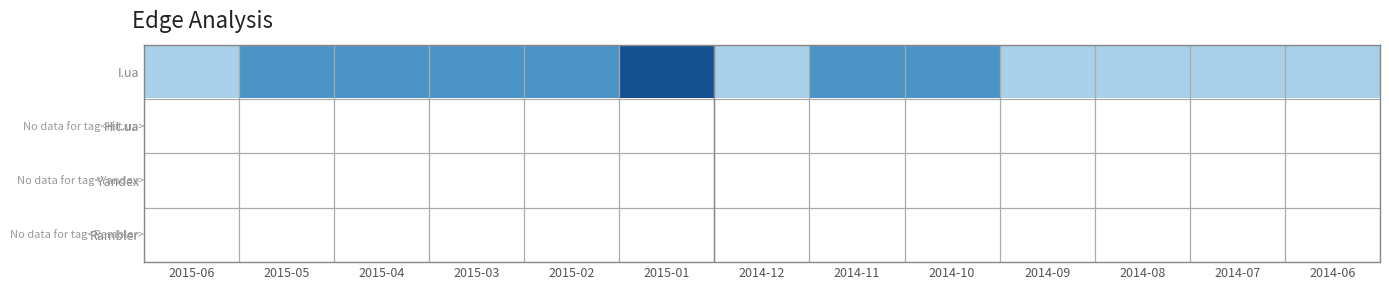

Between 2015-03 and 2014-07, which is larger?

2015-03